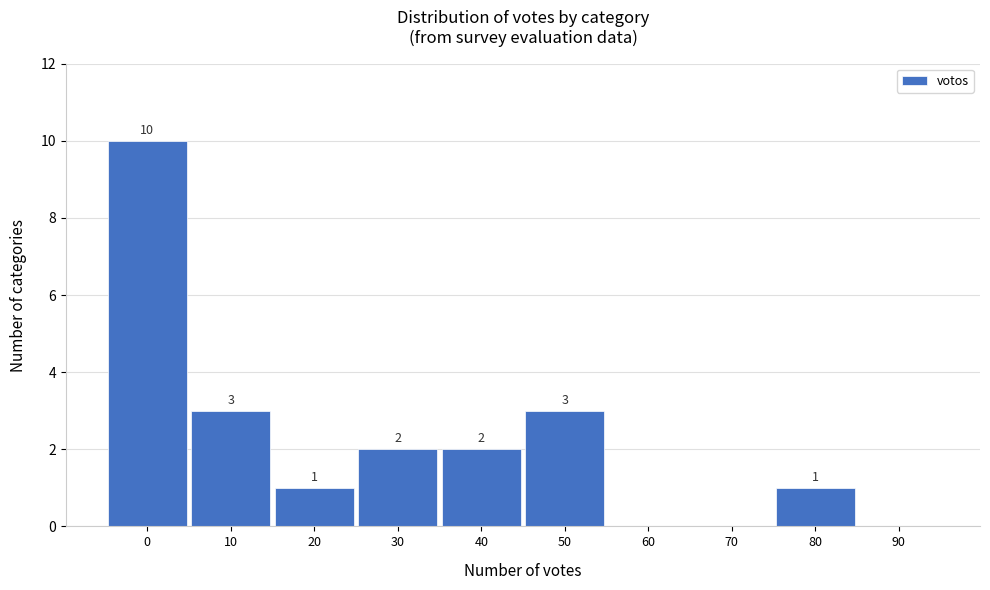

Reading left to right, extract all data points from this chart.

0=10	10=3	20=1	30=2	40=2	50=3	60=0	70=0	80=1	90=0